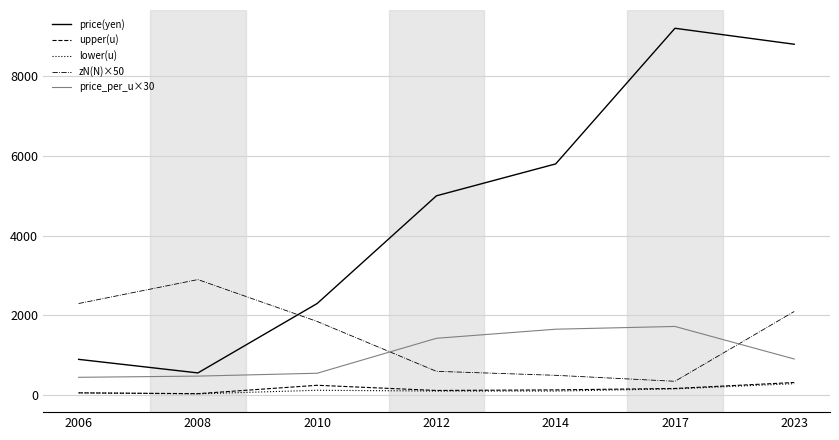

Does the chart display data point markers on the line(s)?

No